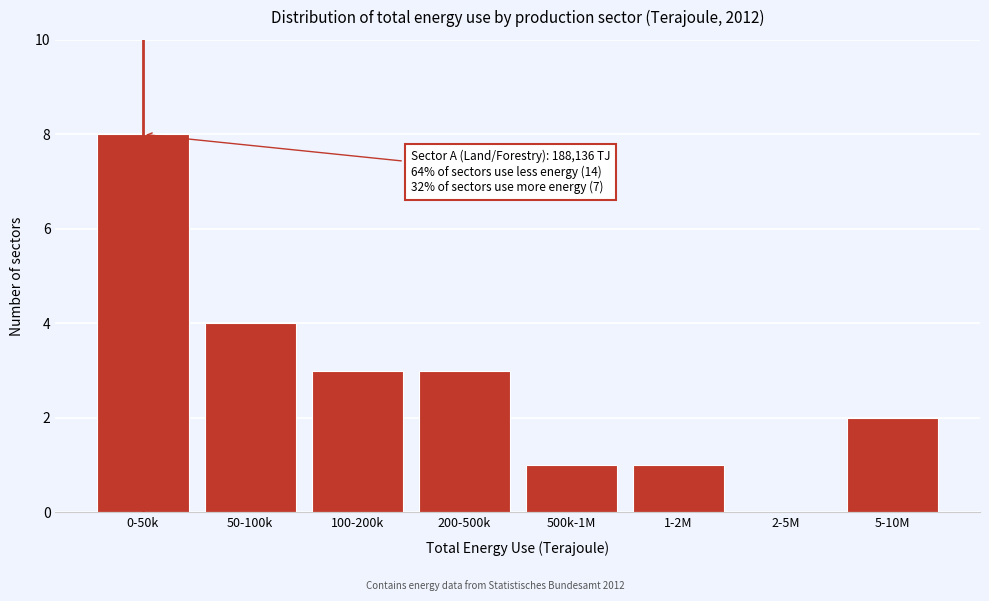

Reading left to right, what are all the values shown in this chart?

0-50k=8	50-100k=4	100-200k=3	200-500k=3	500k-1M=1	1-2M=1	2-5M=0	5-10M=2